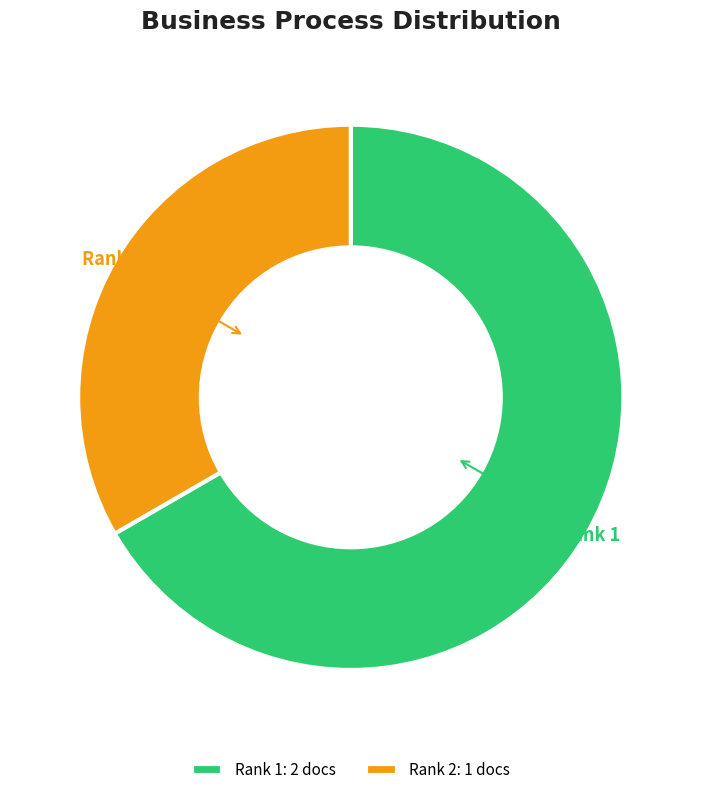

Combined, do Rank 2 and Rank 1 account for over 50%?

Yes